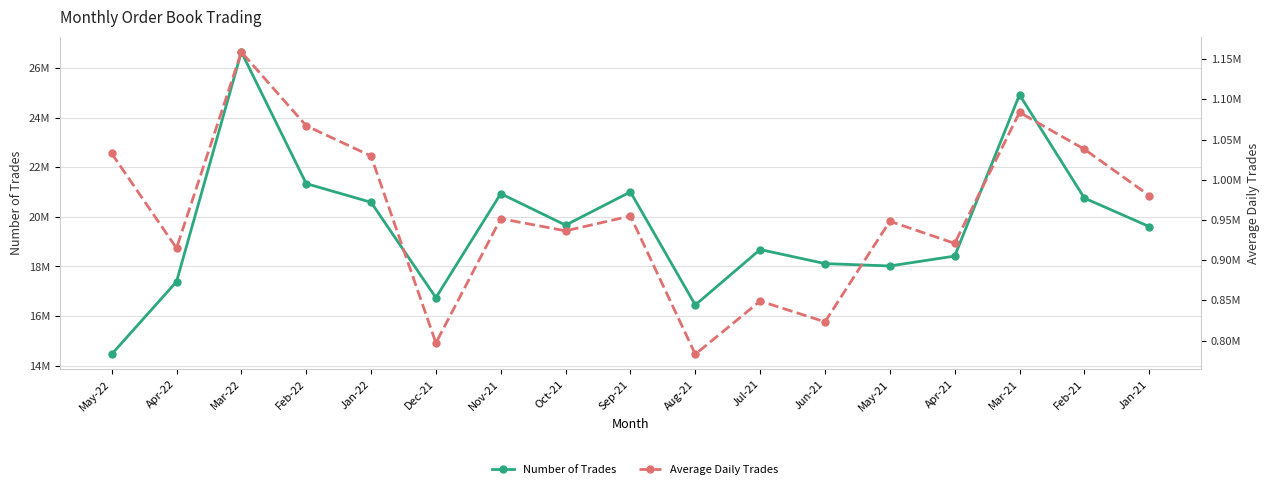

Which series changed the most between Jan-22 and Feb-21?

Number of Trades